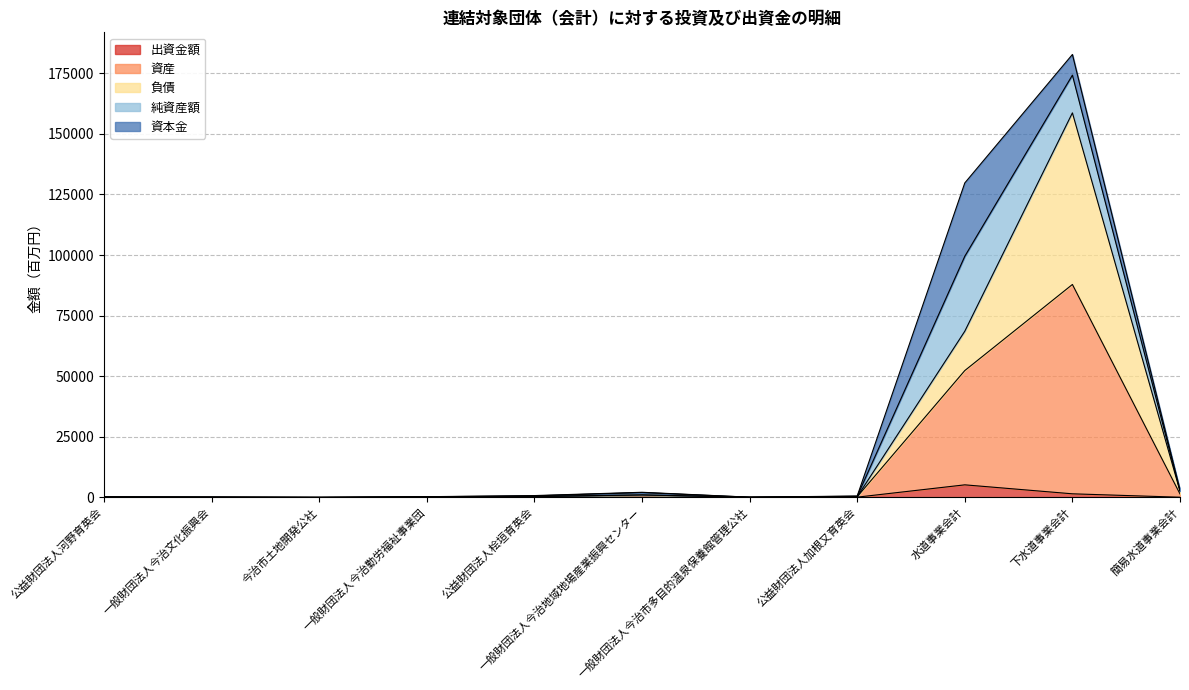

What are all the series names shown in the legend?

出資金額, 資産, 負債, 純資産額, 資本金